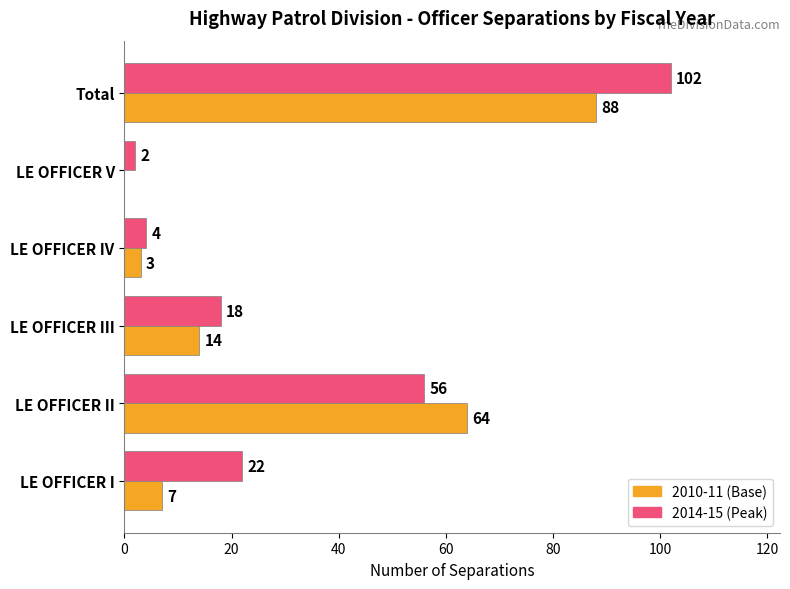

What is the maximum value for 2014-15 (Peak)?

102